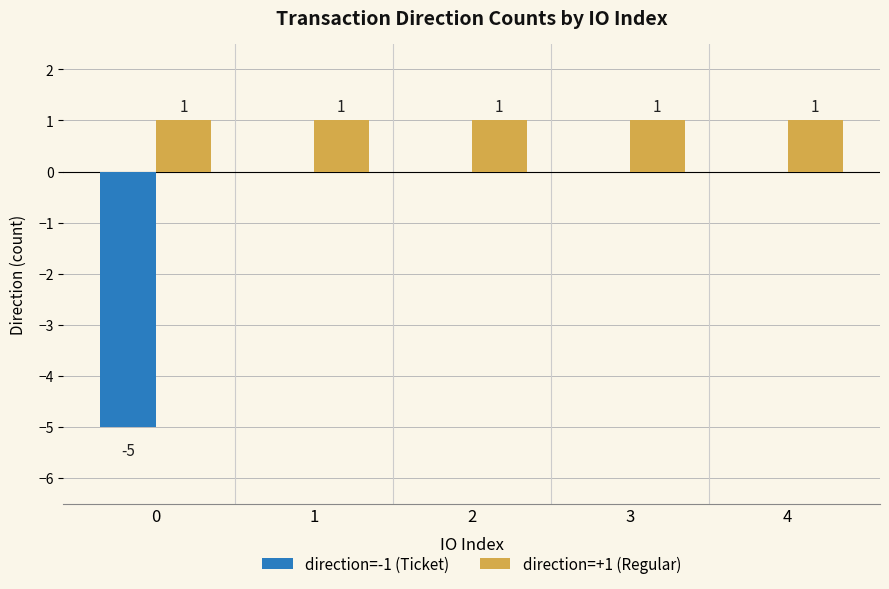

What is the sum of all direction=+1 (Regular) values?

5